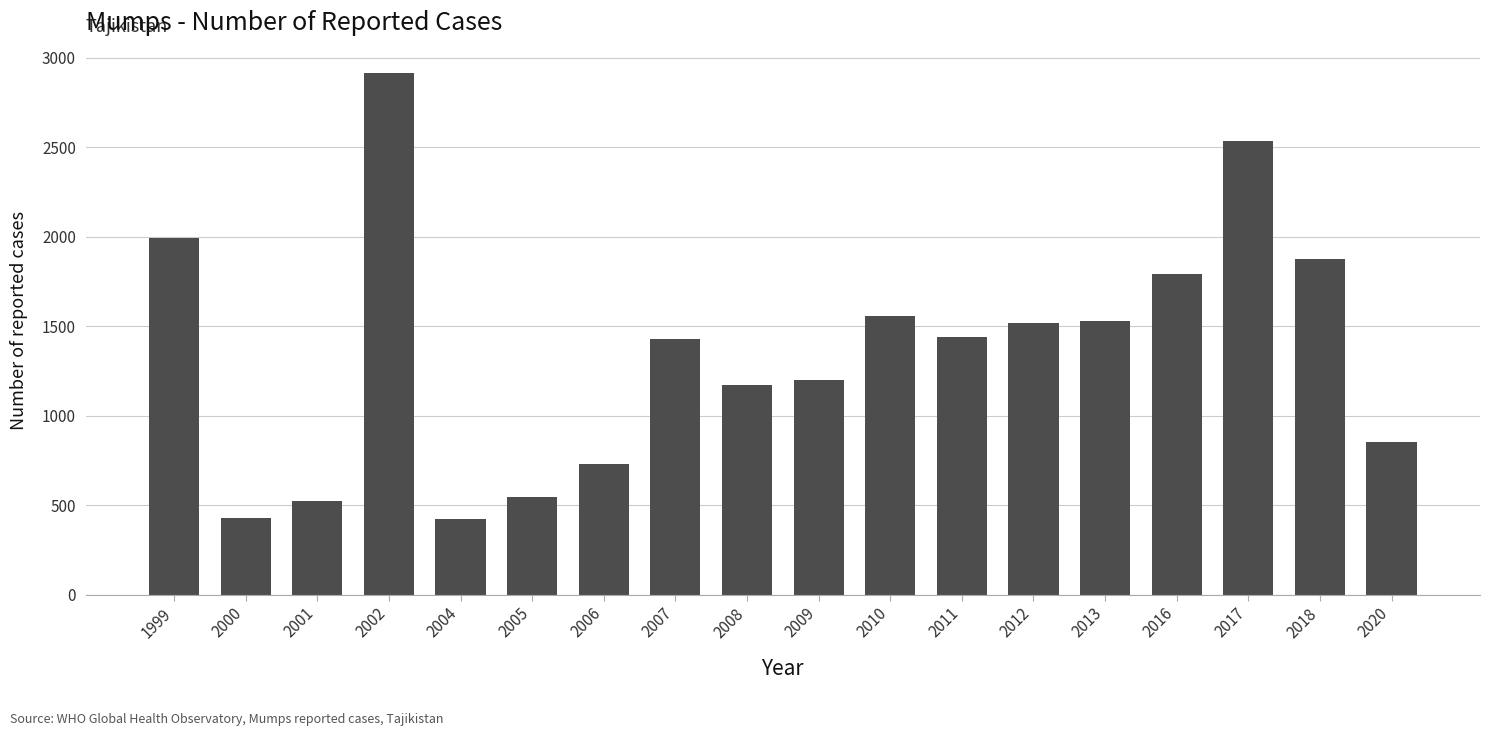

Count the number of data series in this chart.

1